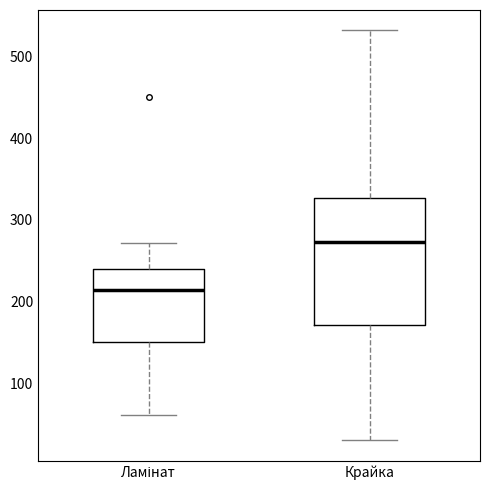

Reading left to right, read every box against the y-axis: the position of its median line, the range the box covers, and the ends of its whiskers. The values are not printed on the chart, so give them approximately, as read against the axis.

Ламінат: median 210, box 150 to 240, whiskers 60 to 270
Крайка: median 270, box 170 to 330, whiskers 30 to 530